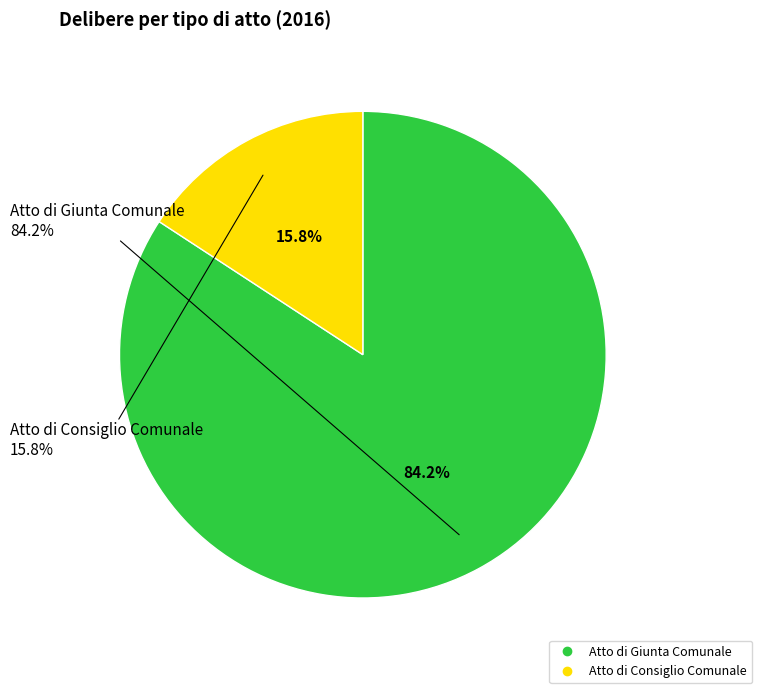

To the nearest percent, what is the difference between the largest and smallest slice percentages?

68%